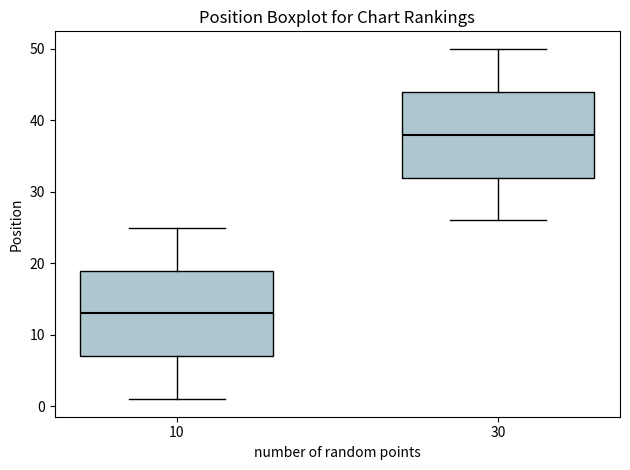

Which box's median line is the lowest?

10